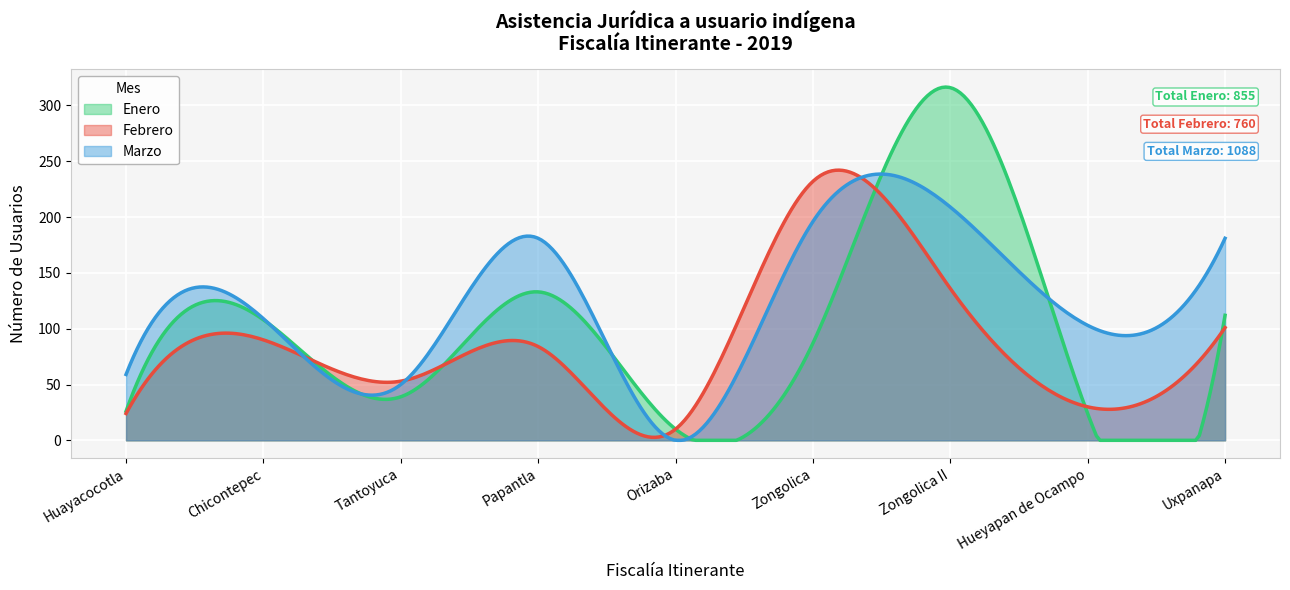

Is it true that Marzo equals 196 at Zongolica?

True